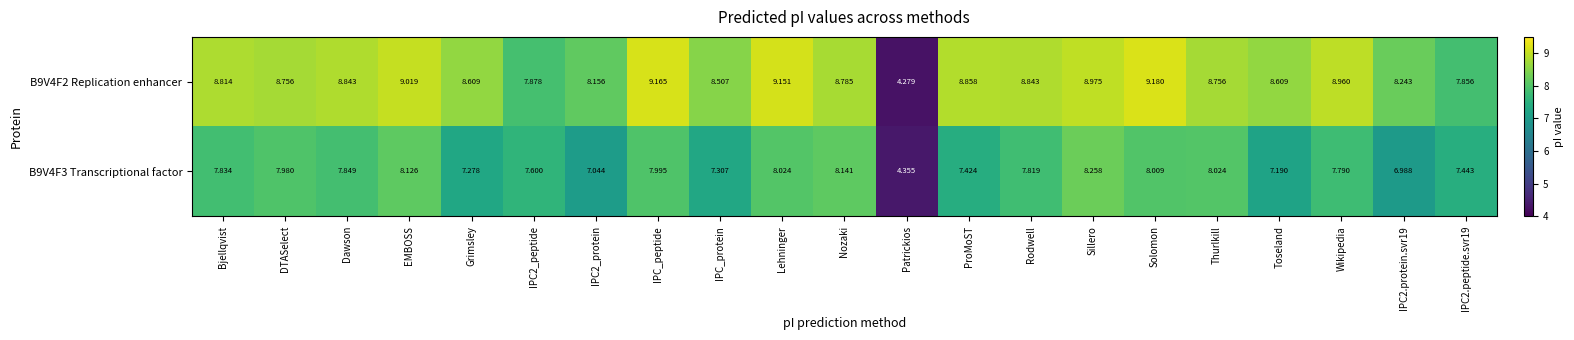

Which label corresponds to the smallest value in the chart?

Patrickios